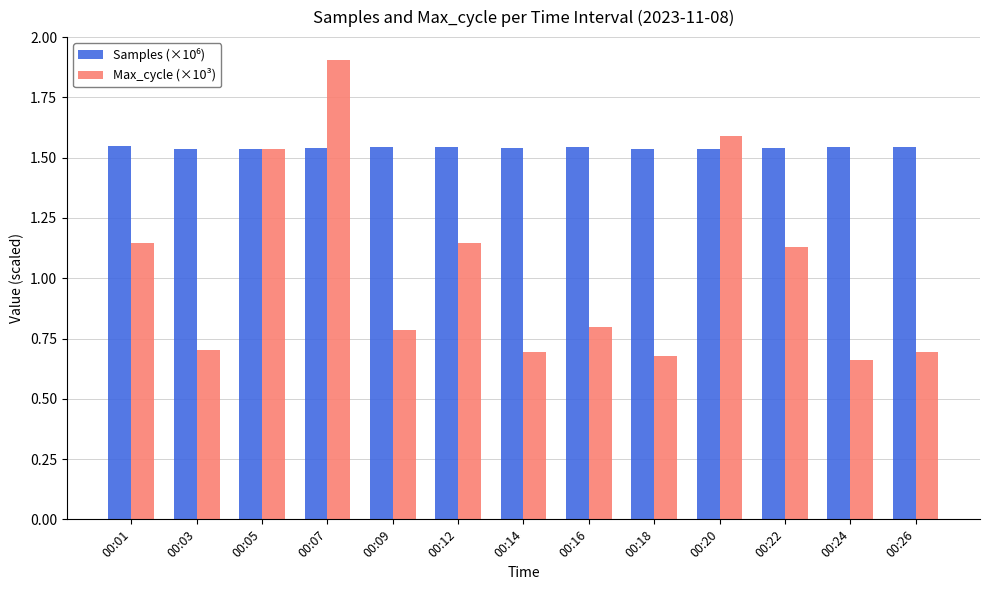

Between 00:07 and 00:12, which series saw the biggest shift?

Max_cycle (×10³)